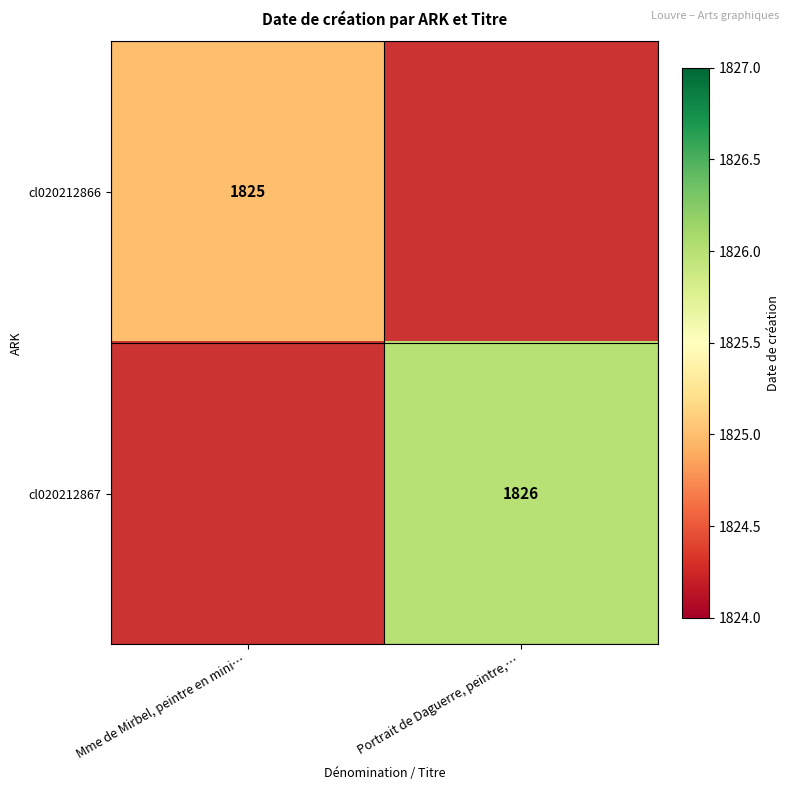

Which category has the highest value across all series?

Portrait de Daguerre, peintre,…